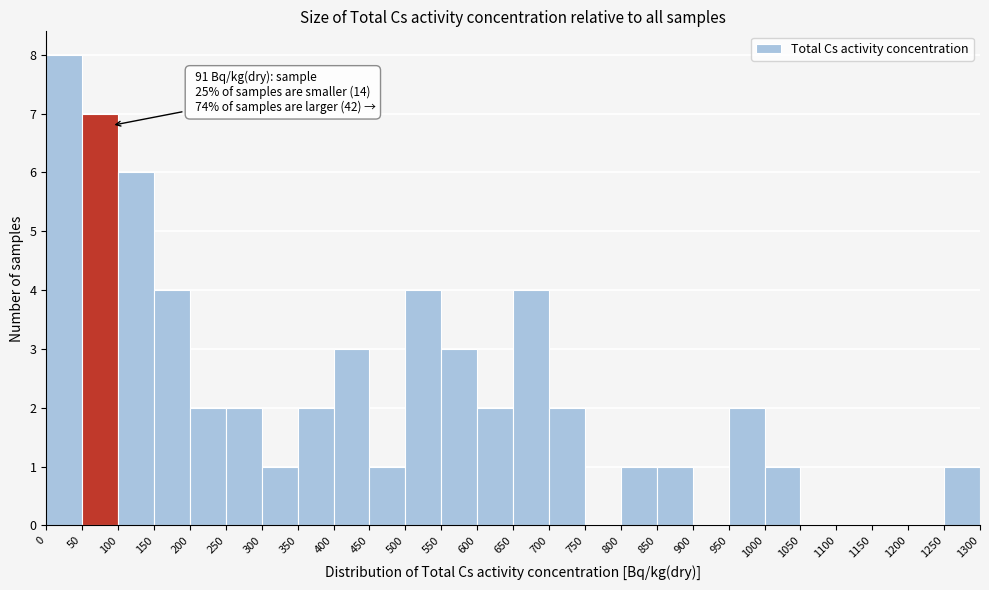

Which range on the x-axis has the tallest bar?

0 to 50